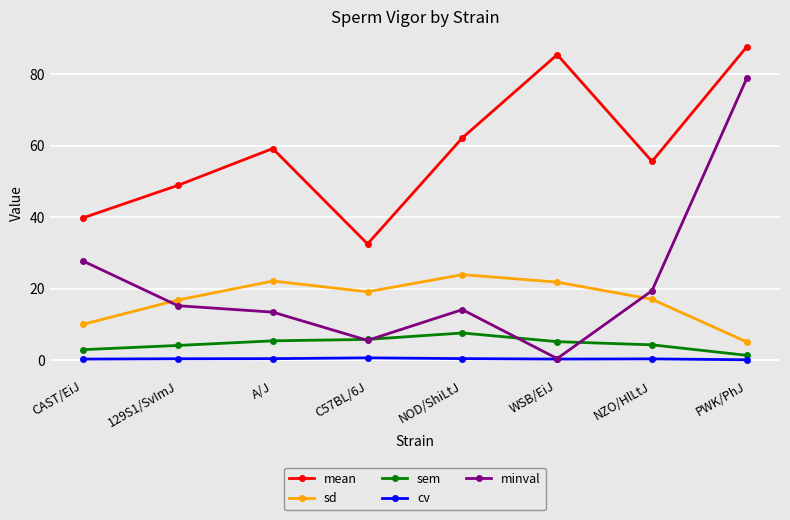

True or false: cv has more than 0 interior local peaks.

True